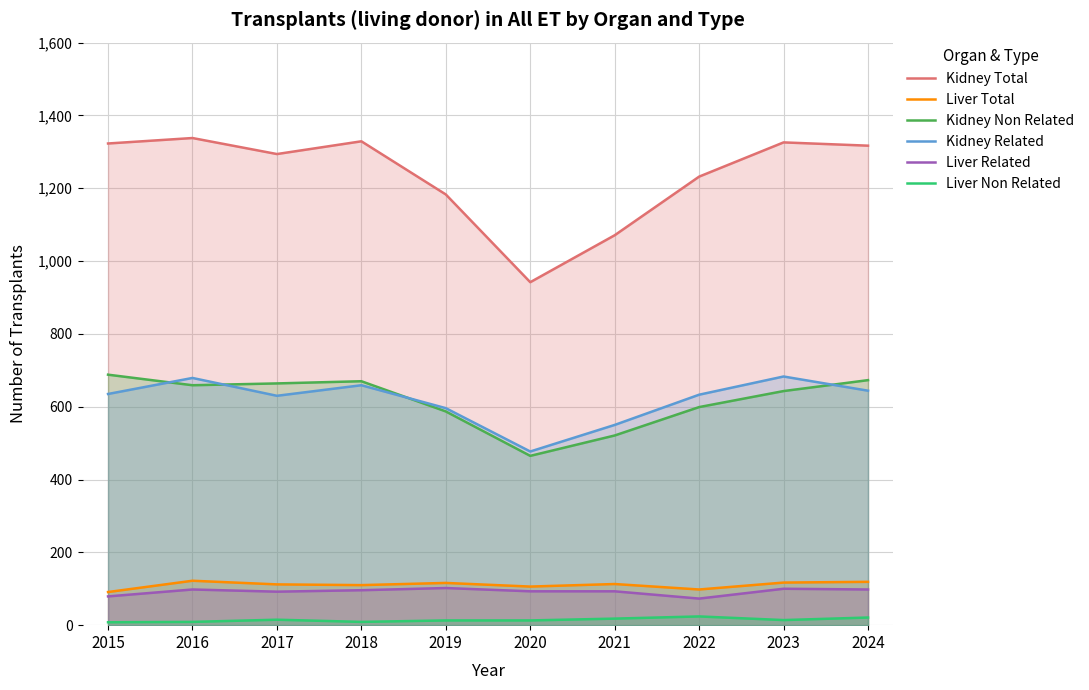

What is the difference between the maximum and second lowest values in the Kidney Total series?

267